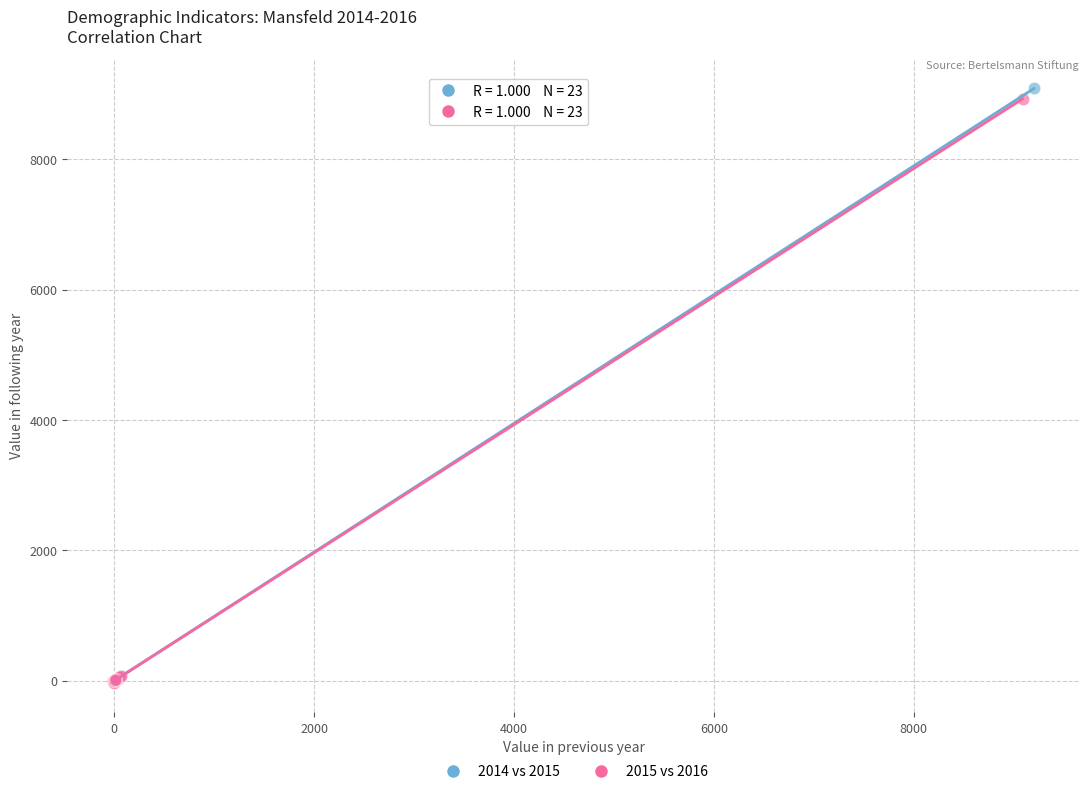

Which series has the widest spread of Y values?

2014 vs 2015